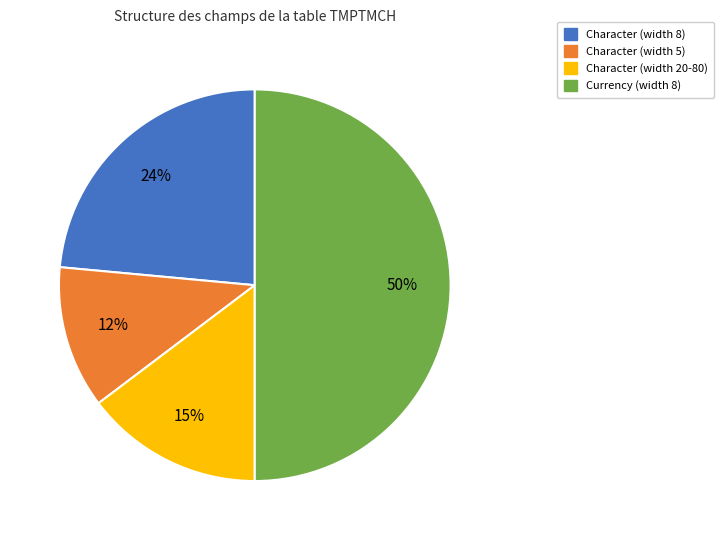

Which slice is the smallest?

Character (width 5)